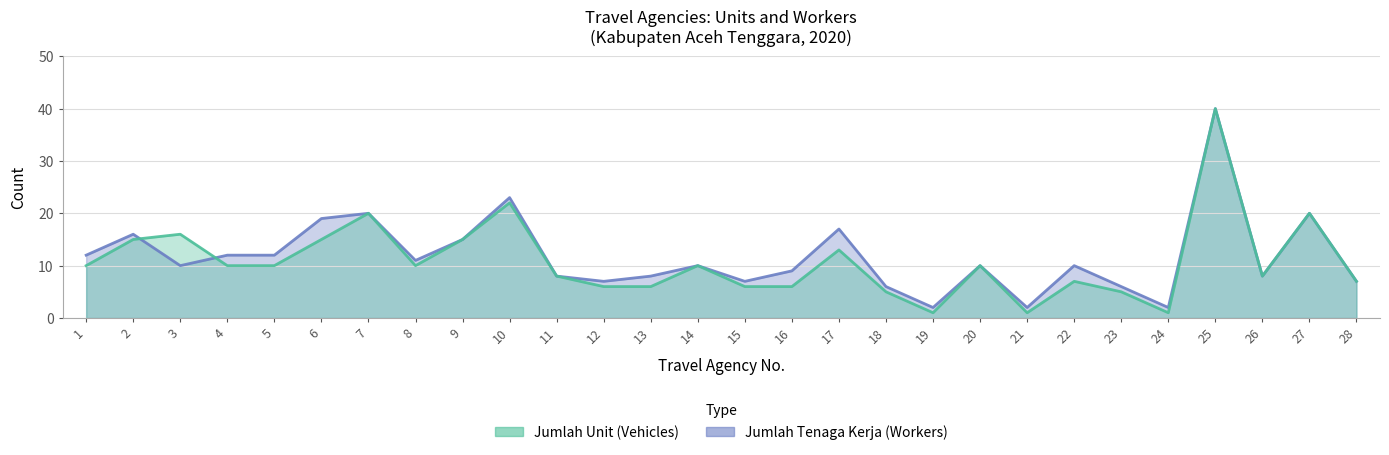

What is the sum of the Jumlah Unit values at 9 and 10?

37